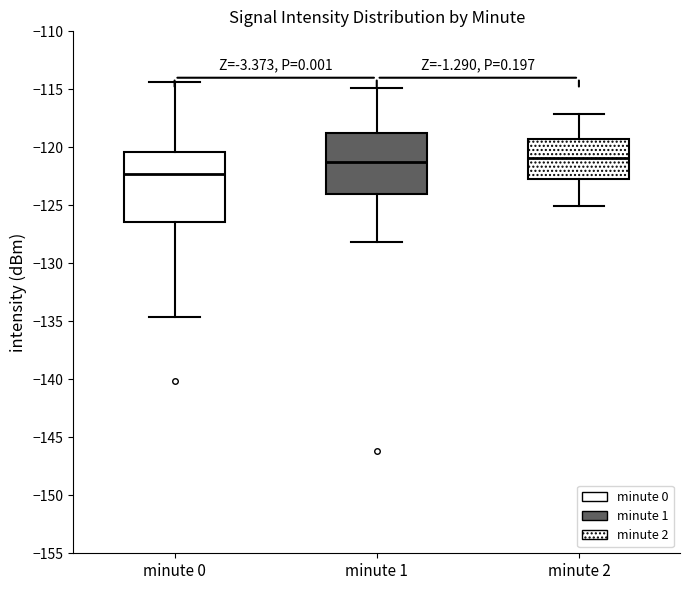

Reading left to right, read every box against the y-axis: the position of its median line, the range the box covers, and the ends of its whiskers. The values are not printed on the chart, so give them approximately, as read against the axis.

minute 0: median -122.5, box -126.5 to -120.5, whiskers -134.5 to -114.5
minute 1: median -121.5, box -124.0 to -118.5, whiskers -128.0 to -115.0
minute 2: median -121.0, box -122.5 to -119.5, whiskers -125.0 to -117.0